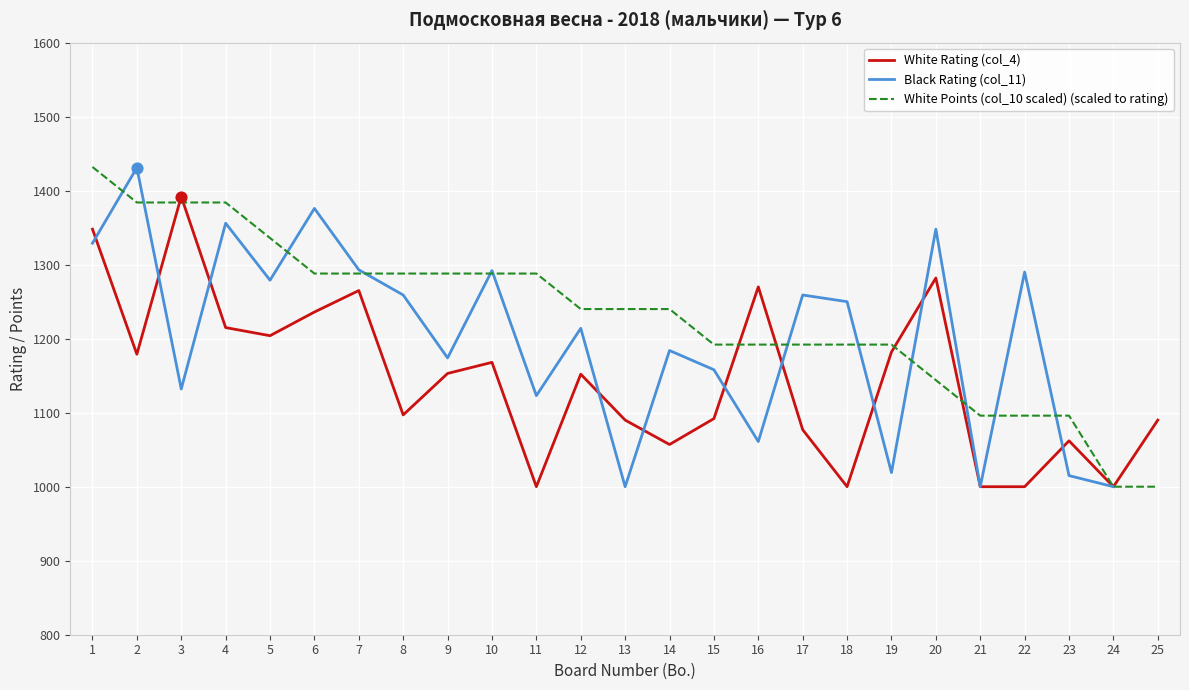

At how many categories does at least one series exceed 1427?

2